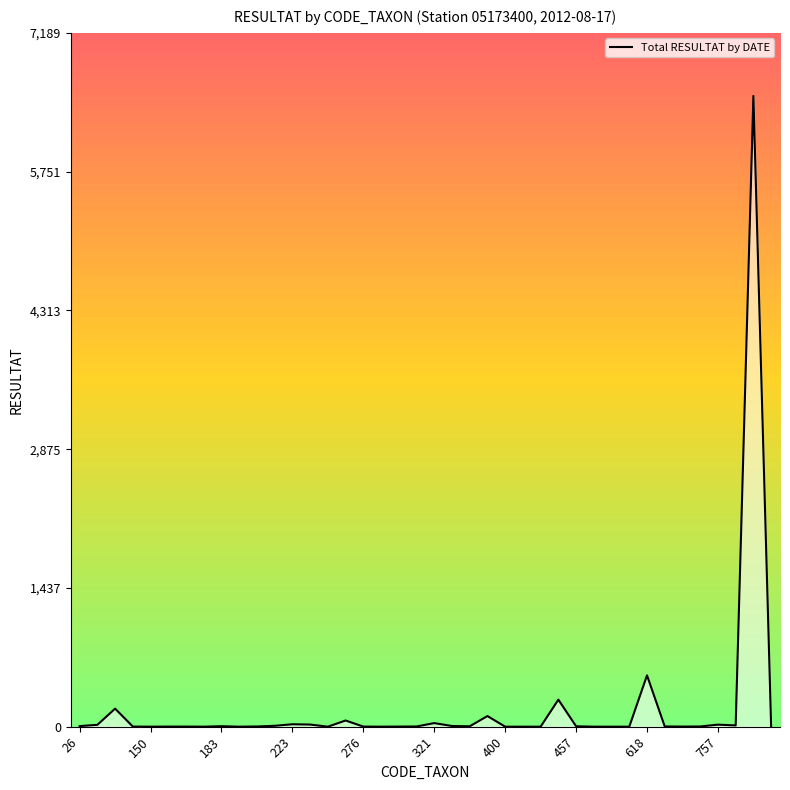

What is the maximum value shown in the chart?

6536